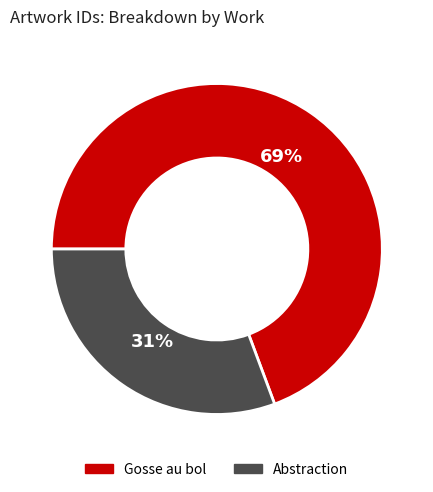

How many segments does this pie chart have?

2